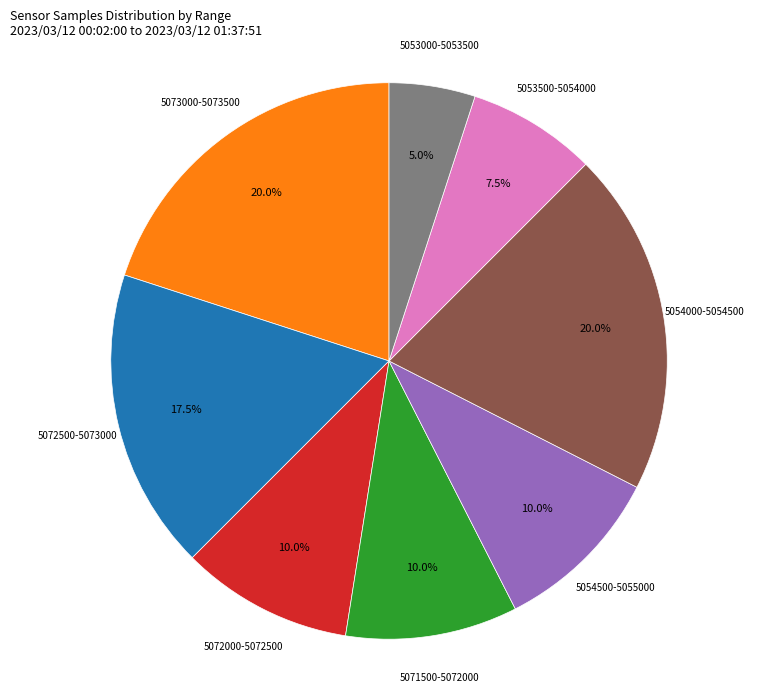

Does any single category account for the majority?

No